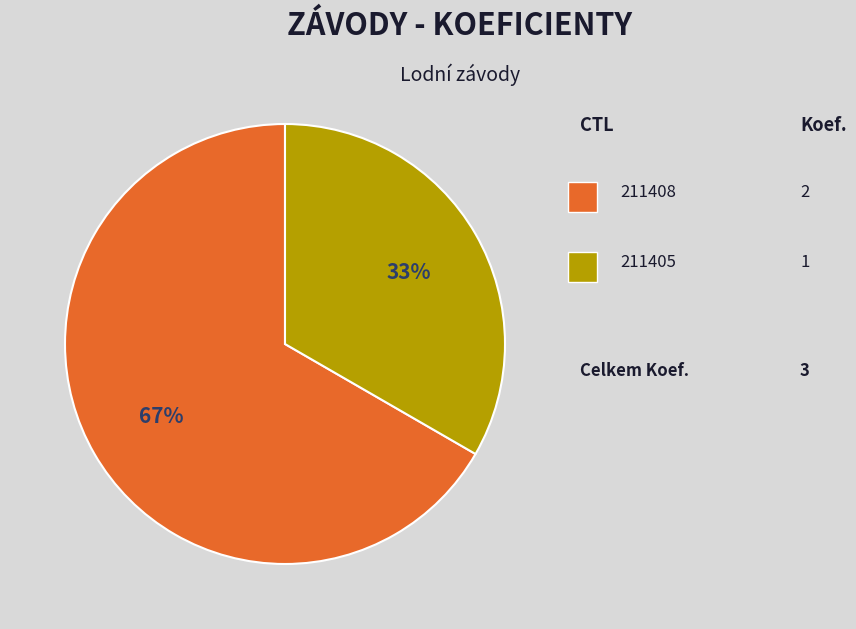

How many segments does this pie chart have?

2